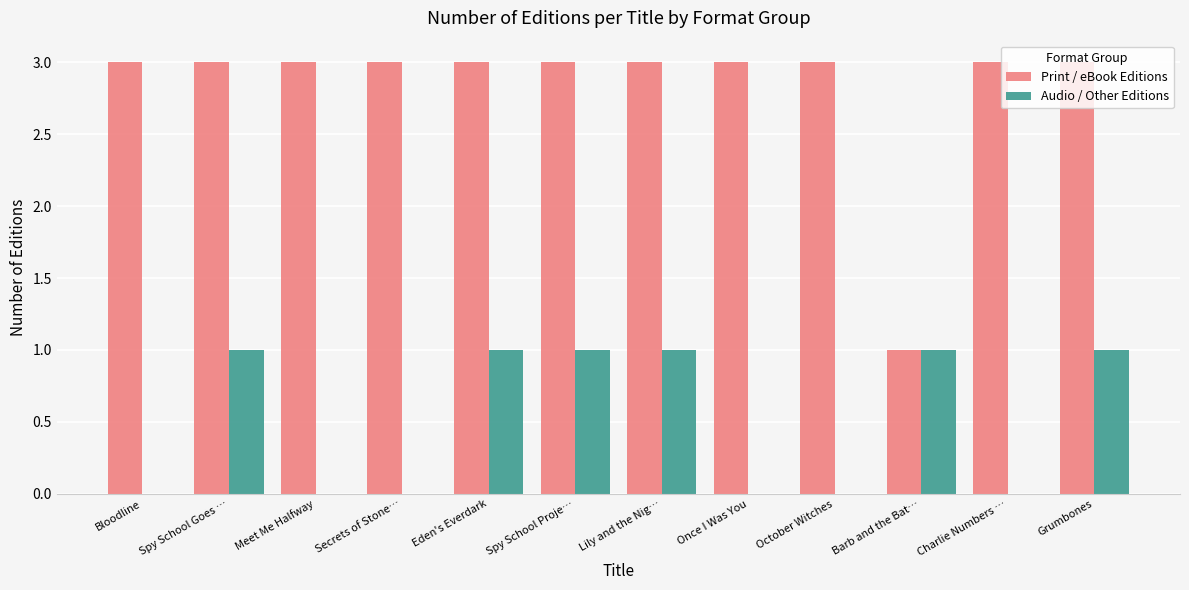

Between Bloodline and Lily and the Nig…, which series saw the biggest shift?

Audio / Other Editions